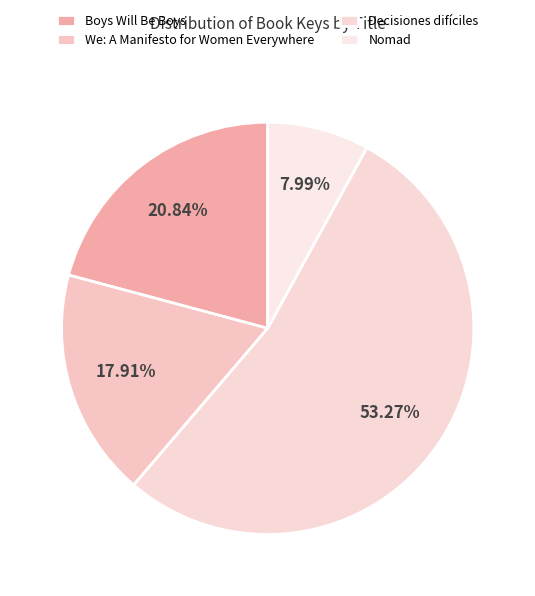

To the nearest percent, what is the combined percentage of Boys Will Be Boys and Nomad?

29%